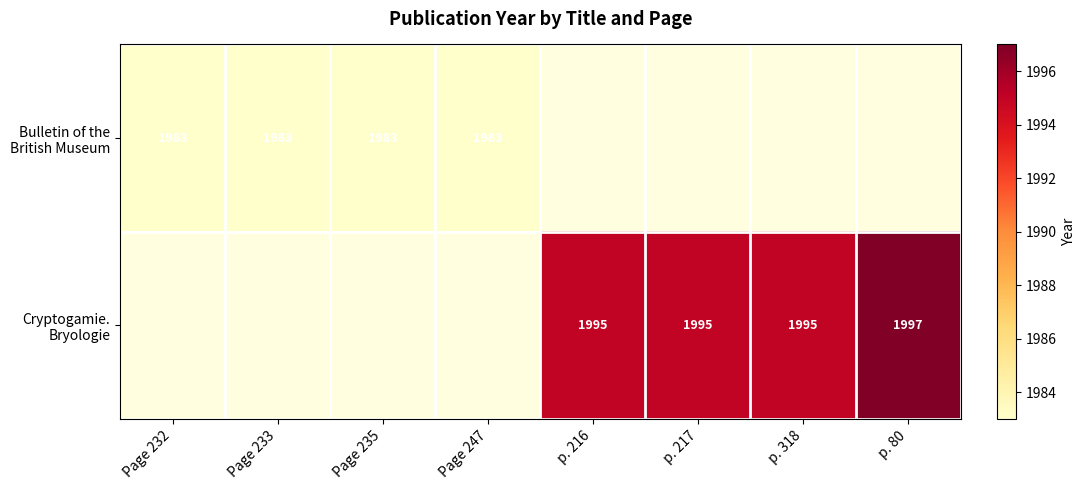

Rank the series by their average value, from highest to lowest.

Bulletin of the British Museum, Cryptogamie. Bryologie